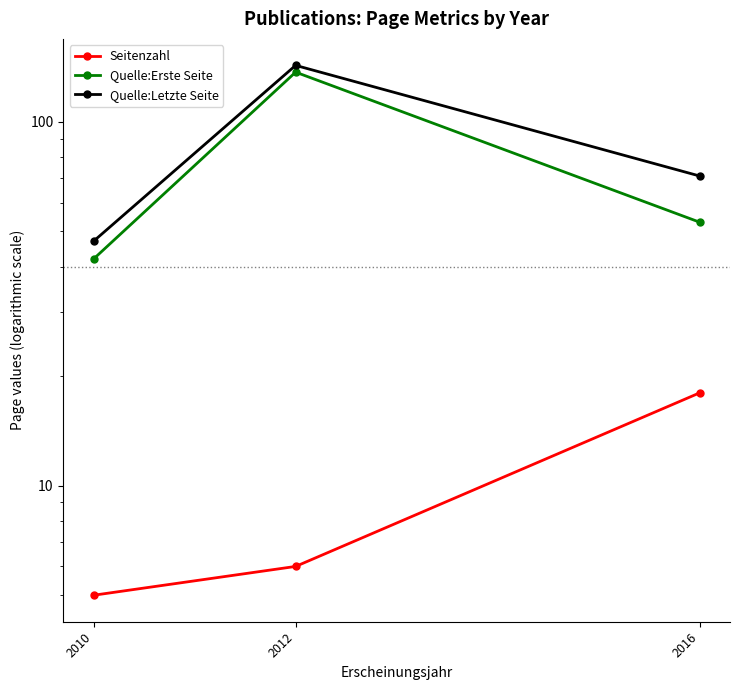

Which series has the largest range (max minus min)?

Quelle:Letzte Seite